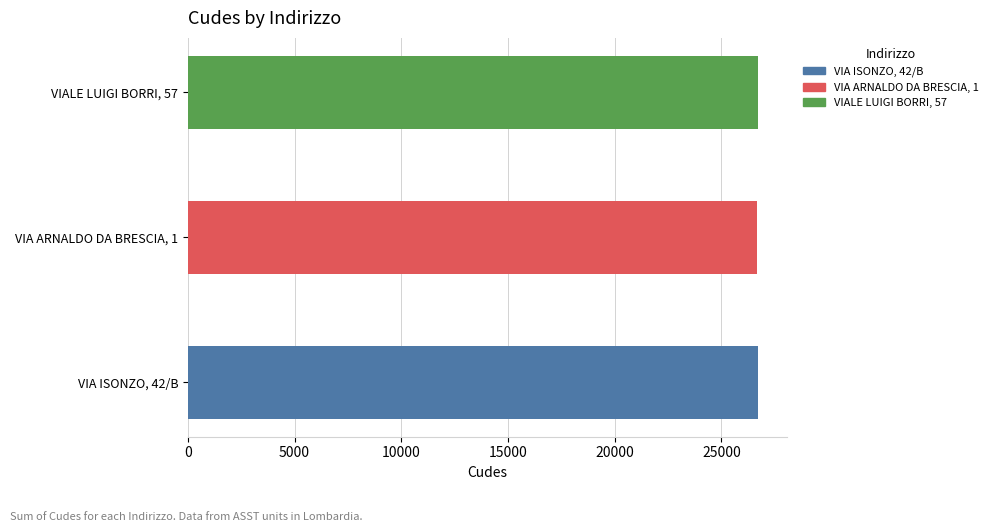

What is the difference between the maximum and minimum values?

38